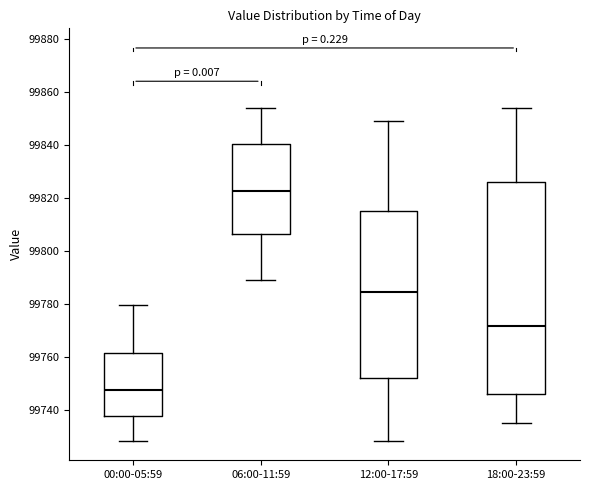

Which box's median line is the highest?

06:00-11:59